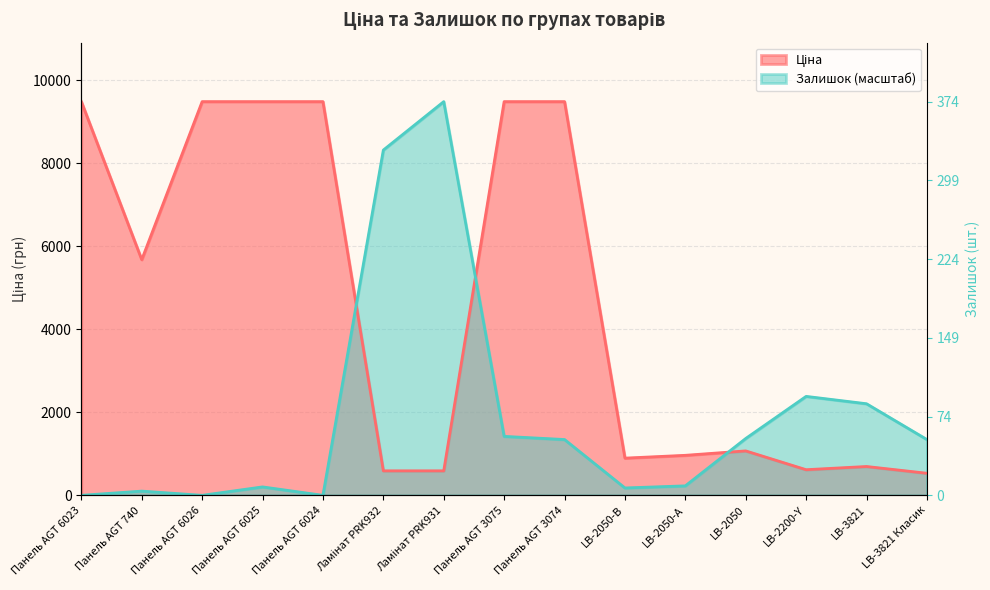

How many values in Залишок are above zero?

12